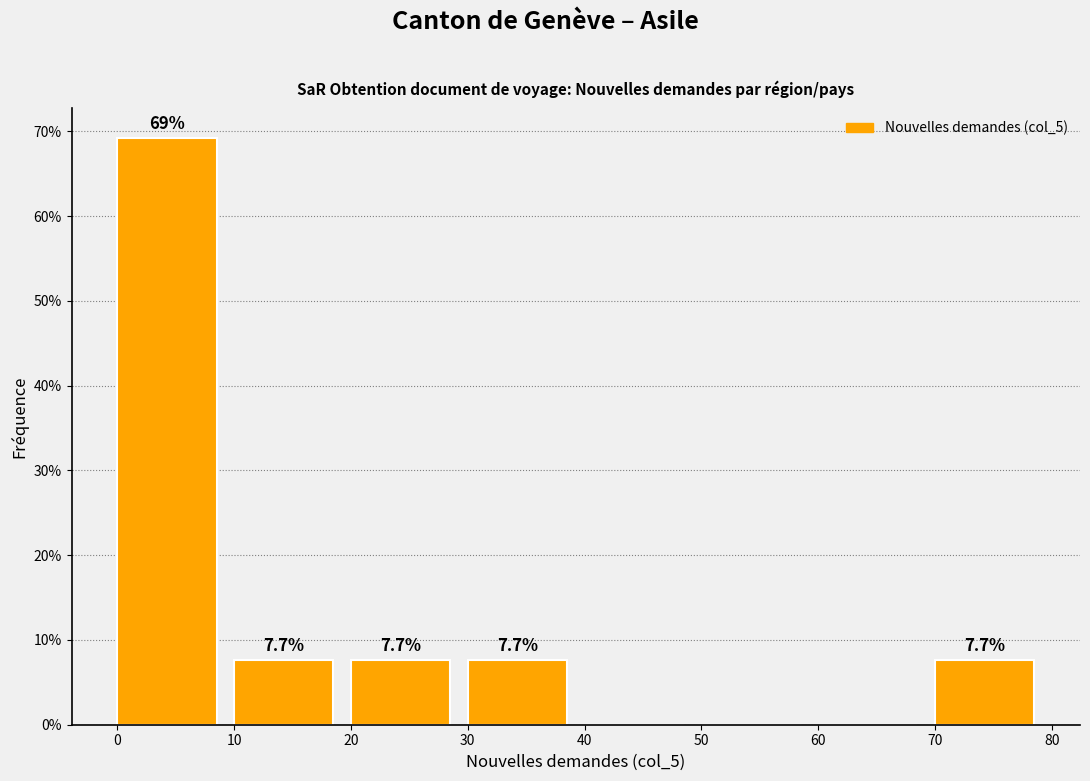

Over which range of the x-axis is the bar tallest?

0 to 10